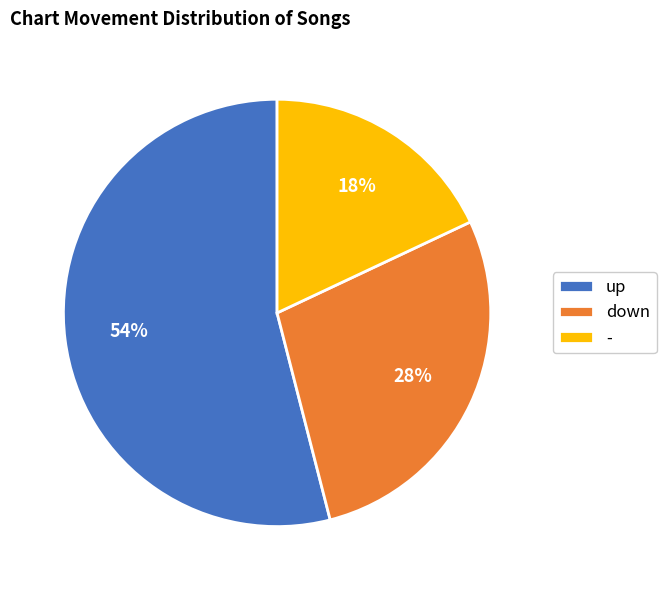

Which category has the smallest portion of the pie?

-